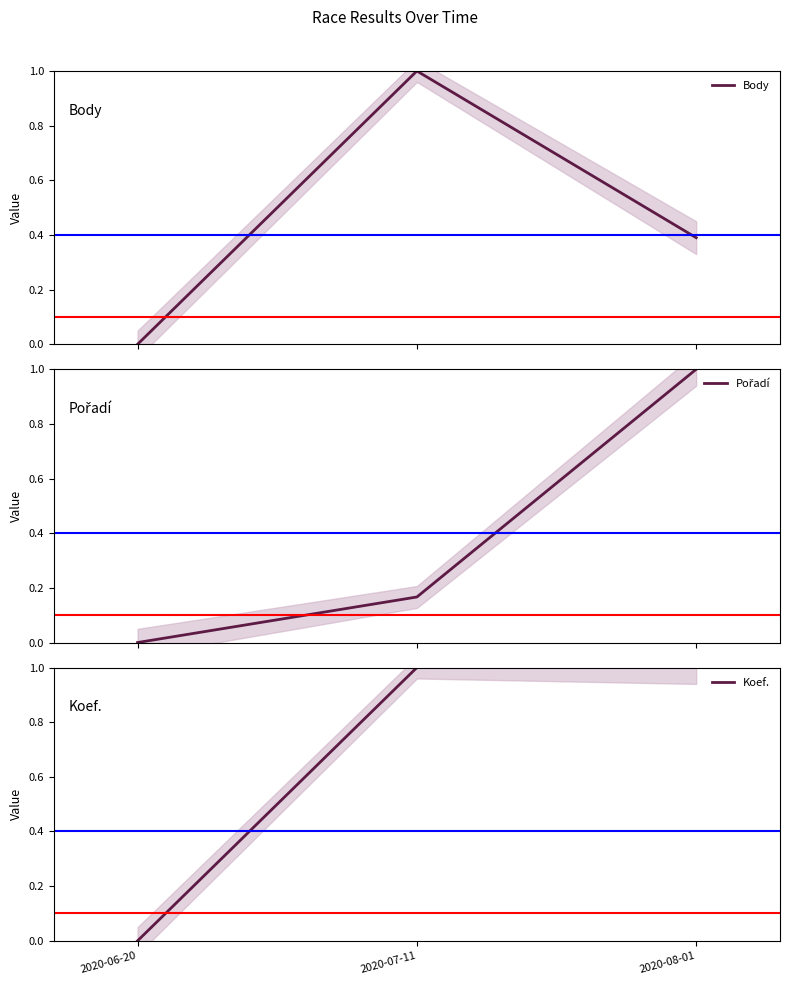

Reading left to right, what are all the values shown in this chart?

Body: 0.0	1.0	0.4
Pořadí: 0.0	0.2	1.0
Koef.: 0.0	1.0	1.0